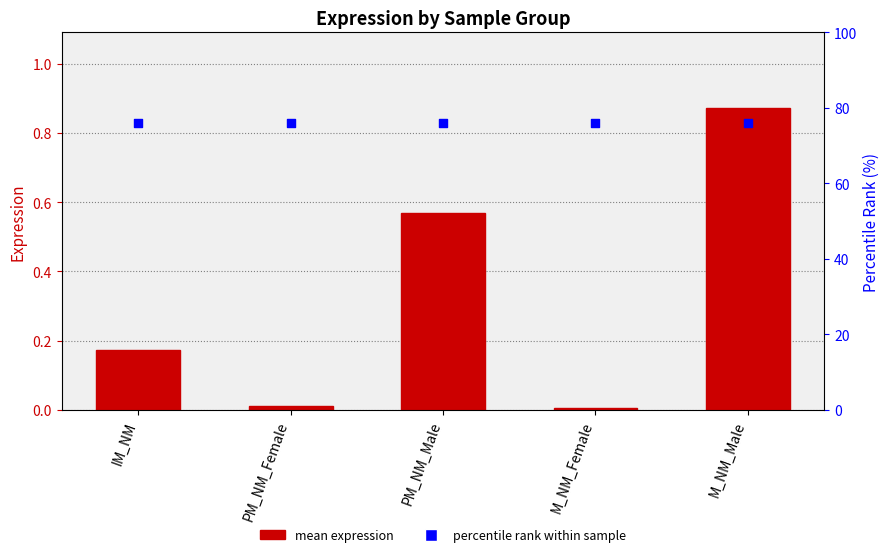

Which series has the largest total across all categories?

percentile rank